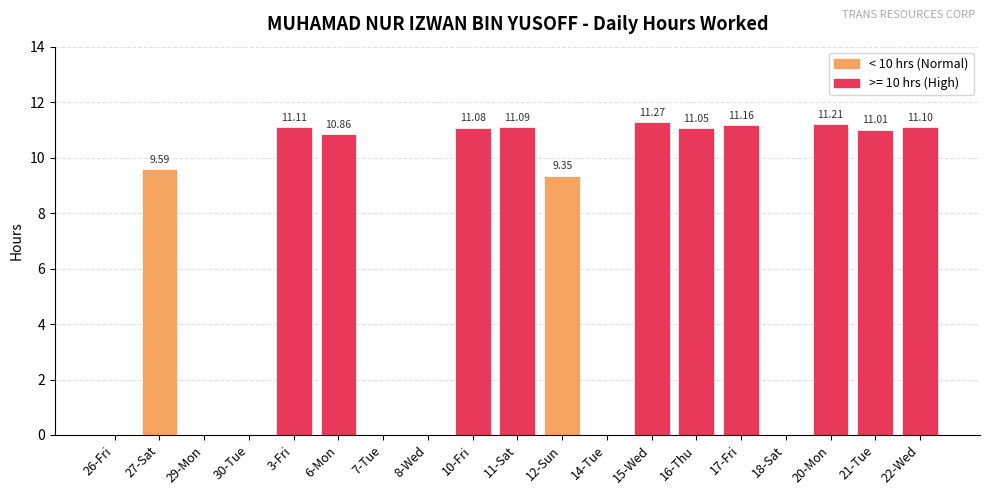

Where is the data nearest to the value 5?

12-Sun